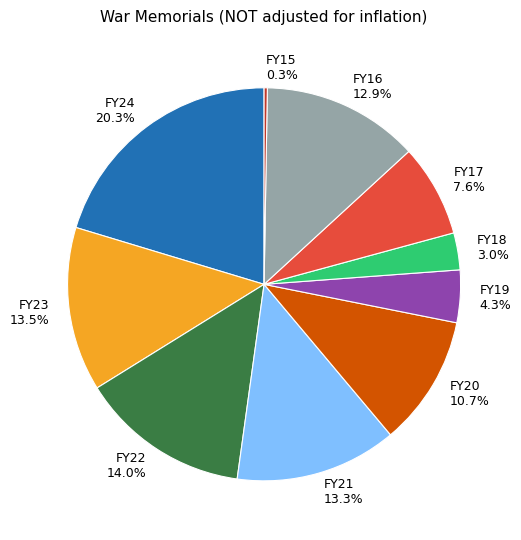

Is there any slice that represents more than half of the pie?

No